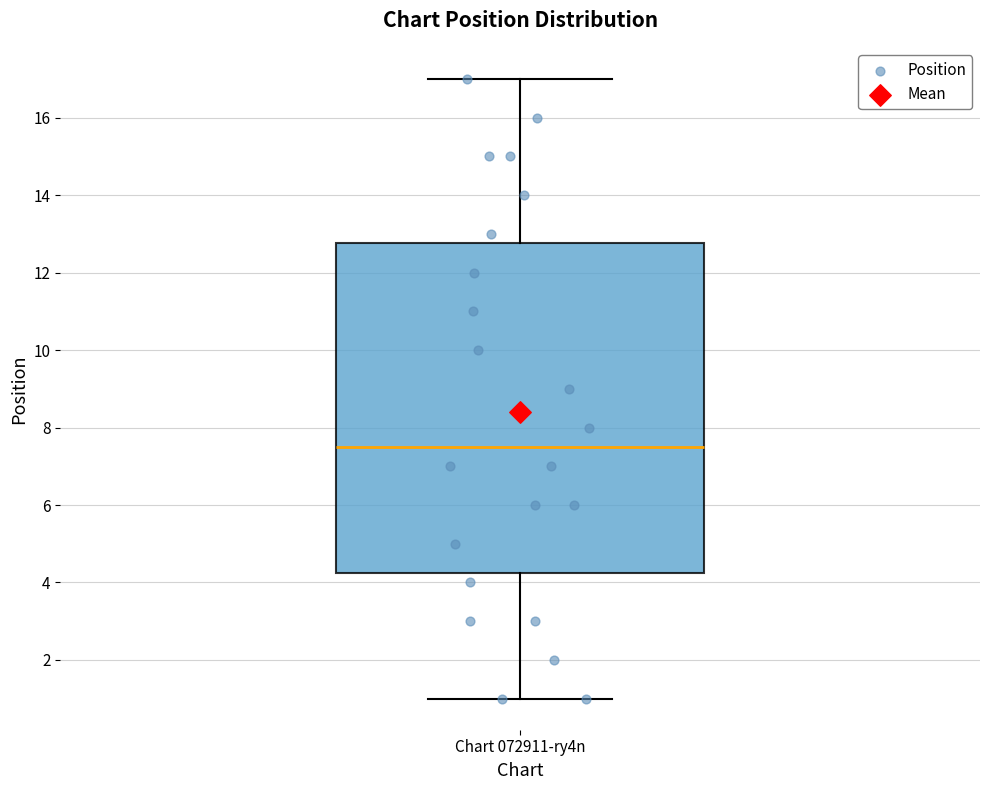

Where does the lower whisker of the box for Chart 072911-ry4n end on the y-axis? The values are not printed on the chart, so give them approximately, as read against the axis.

1.0